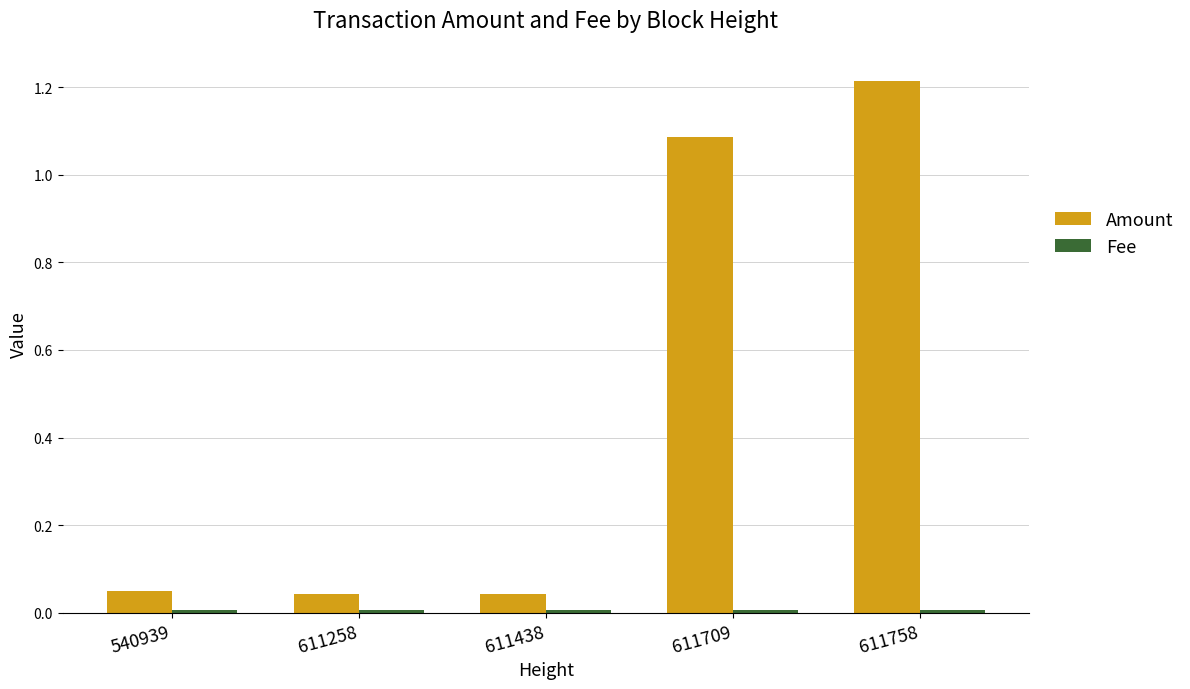

Does the chart contain any negative values?

No